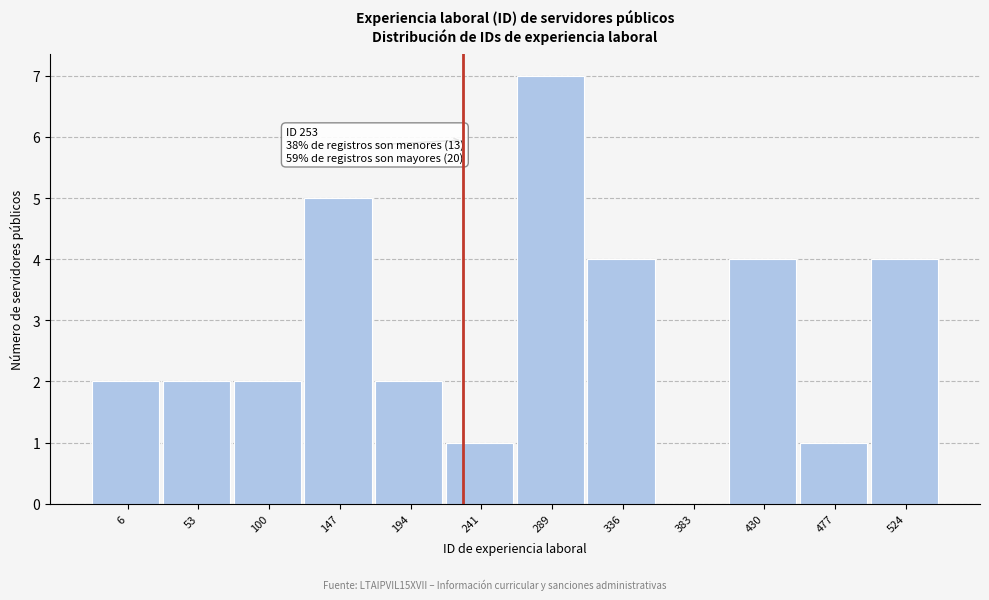

Reading left to right, transcribe all the data shown in this chart.

6=2	53=2	100=2	147=5	194=2	241=1	289=7	336=4	383=0	430=4	477=1	524=4